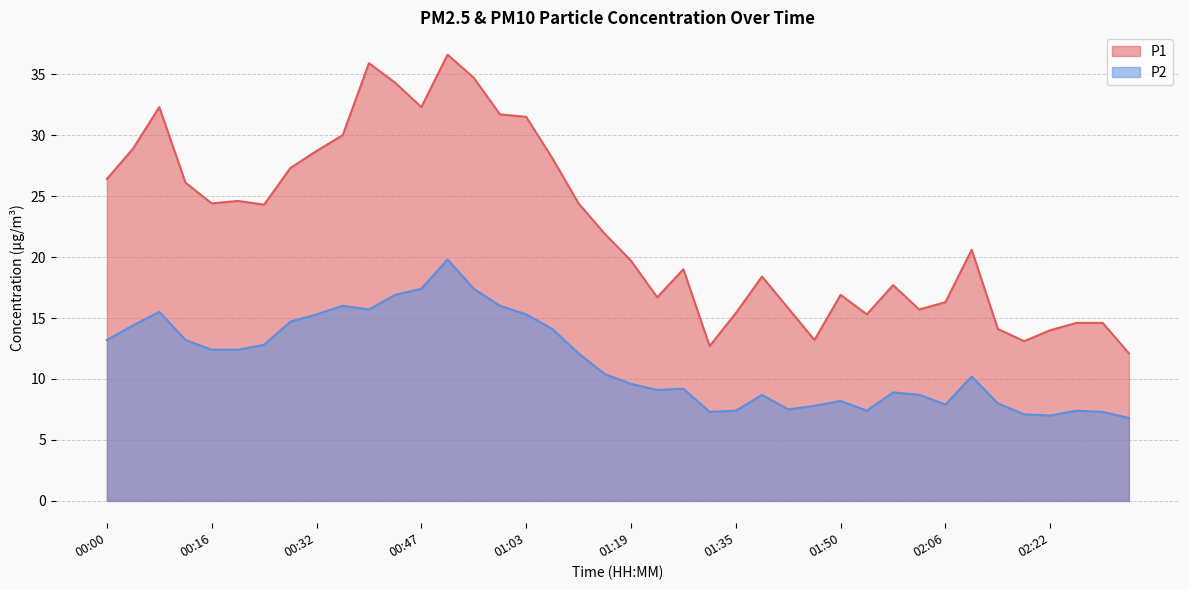

Which series changed the most between 01:54 and 02:02?

P2